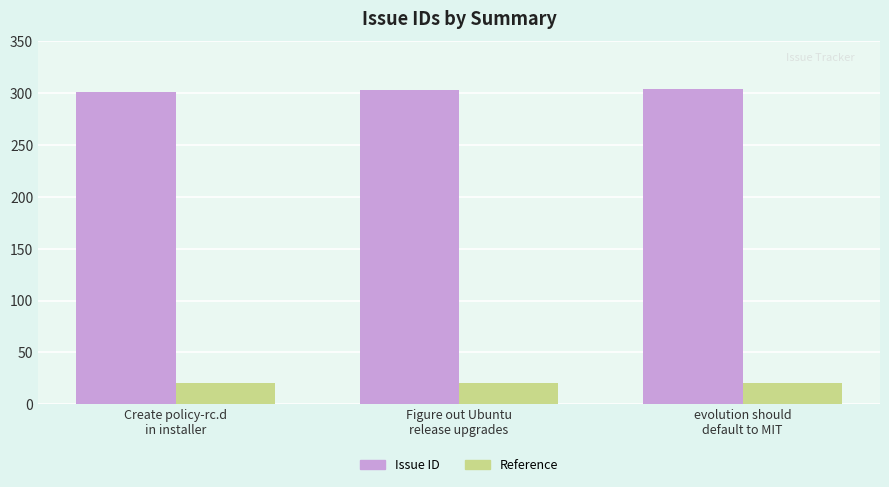

Rank the series by their average value, from lowest to highest.

Reference, Issue ID